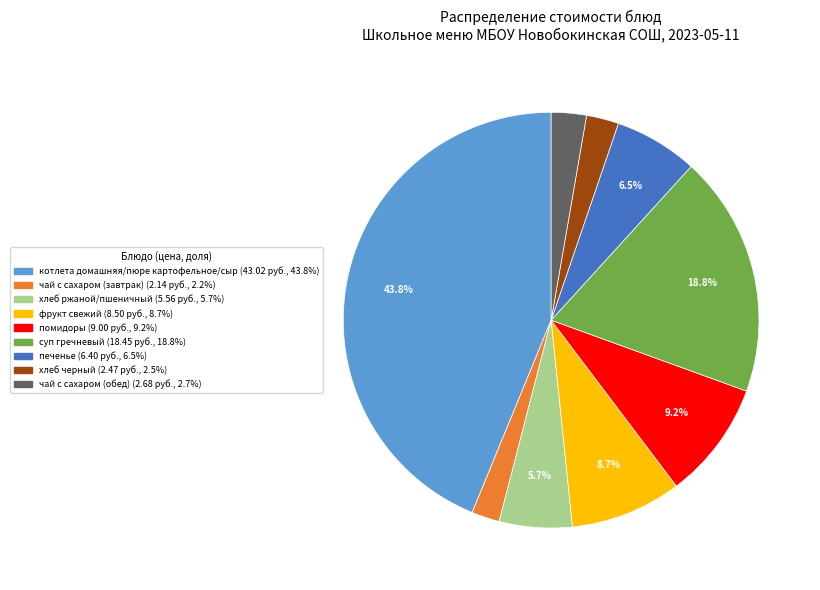

What is the largest slice in the pie chart?

котлета домашняя/пюре картофельное/сыр